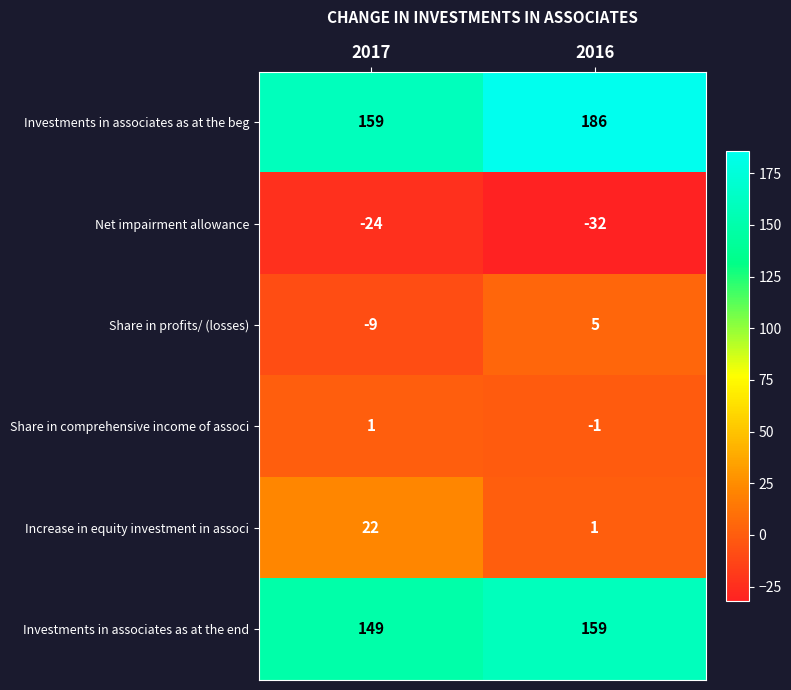

At which category is the sum across all series the highest?

2016